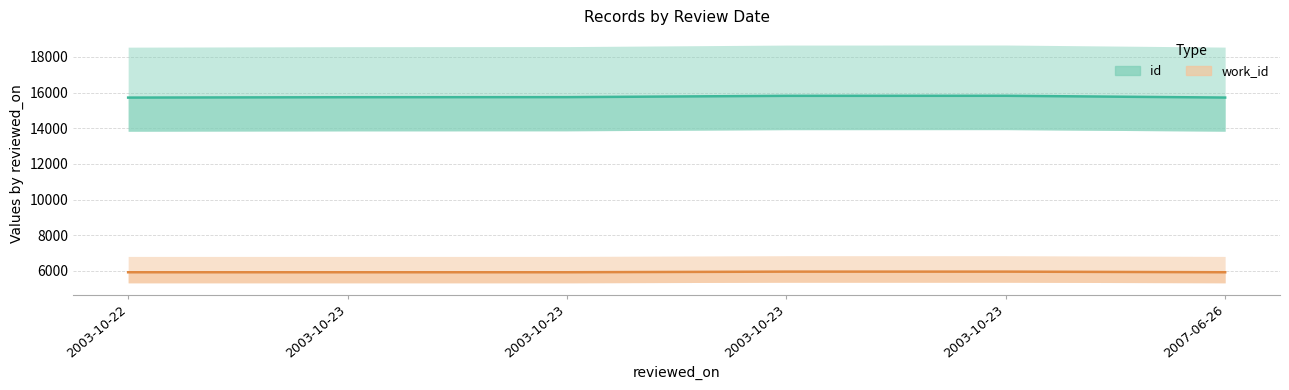

Reading left to right, transcribe all the data shown in this chart.

id: 2003-10-22=15719	2003-10-23=15740	2003-10-23=15745	2003-10-23=15818	2003-10-23=15821	2007-06-26=15721
work_id: 2003-10-22=5925	2003-10-23=5925	2003-10-23=5925	2003-10-23=5960	2003-10-23=5960	2007-06-26=5925